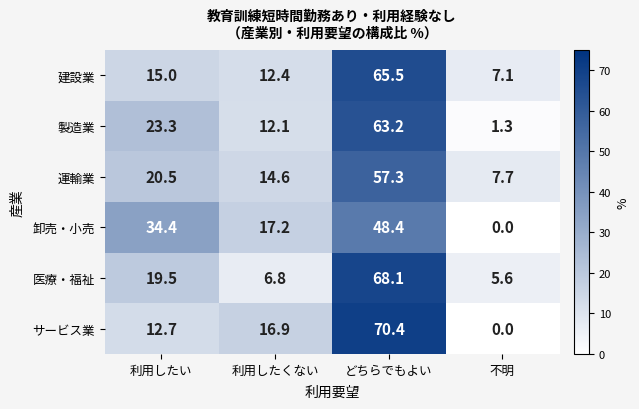

How many values in the 卸売・小売 series exceed 34?

2